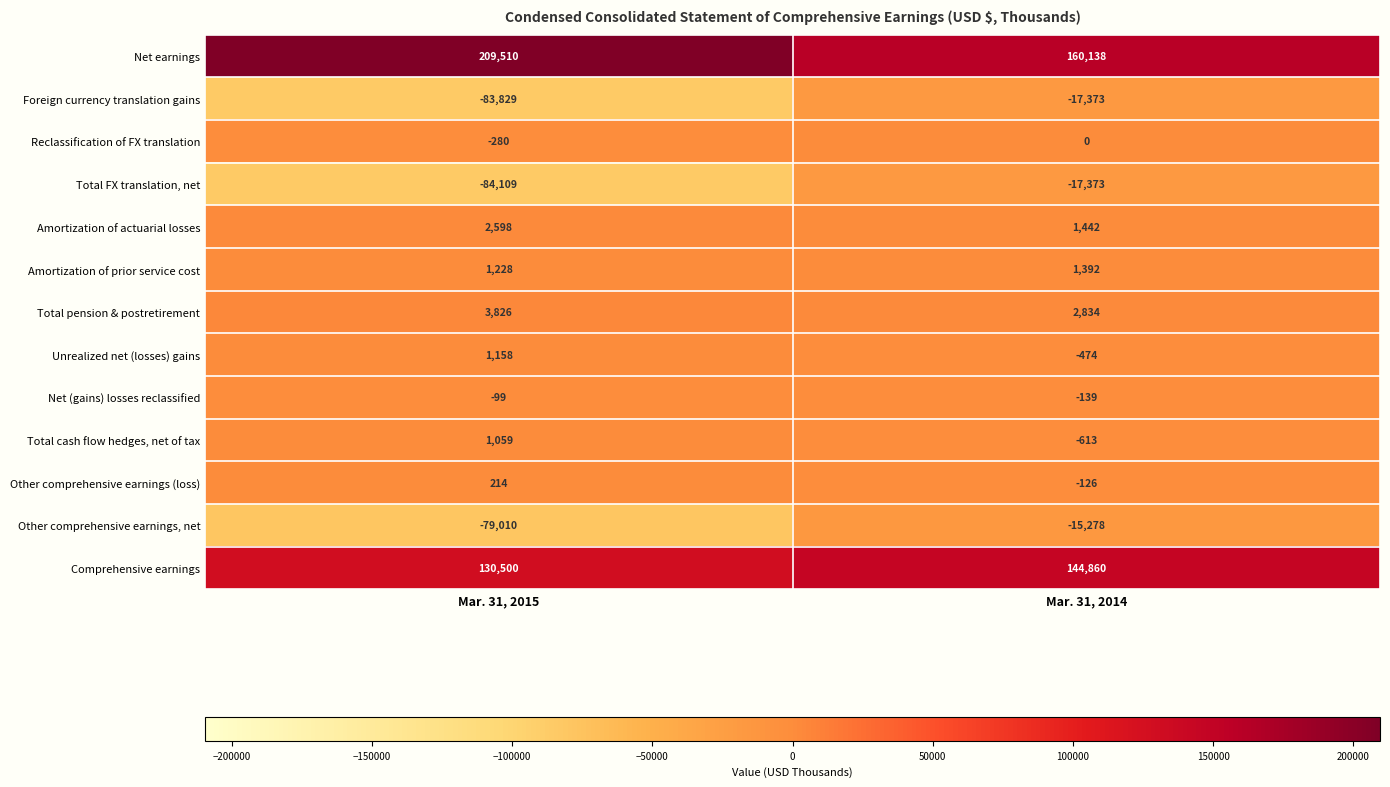

At which label is Net (gains) losses reclassified closest to -119?

Mar. 31, 2015